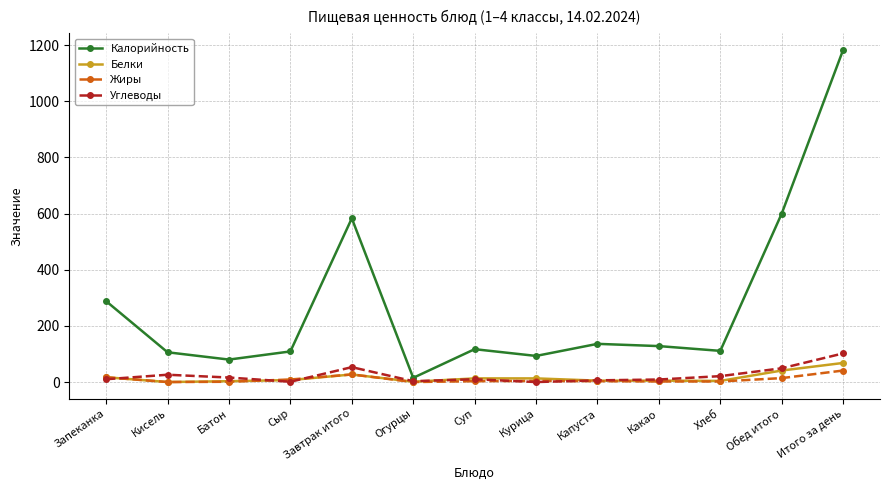

At which category is the sum across all series the highest?

Итого за день